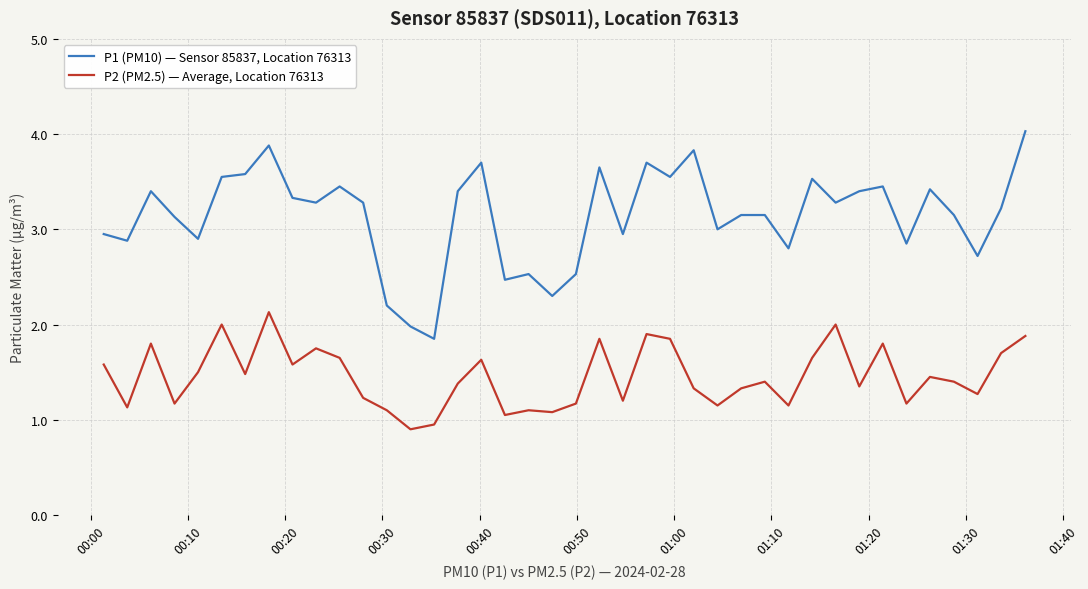

Which series has the largest range (max minus min)?

P1 (PM10) — Sensor 85837, Location 76313